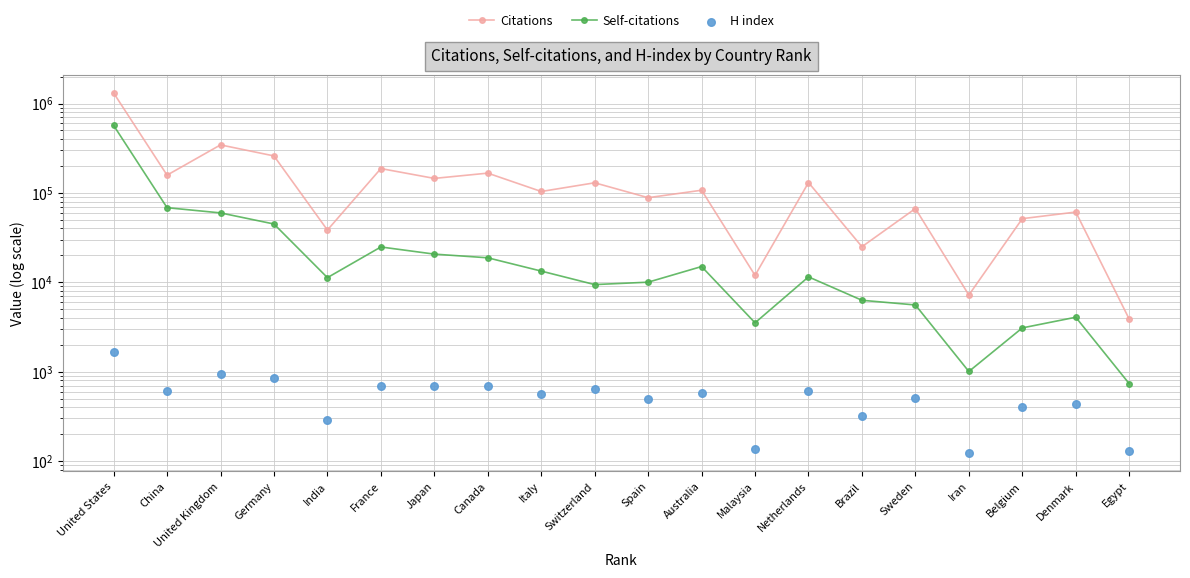

At which category is the sum across all series the highest?

United States